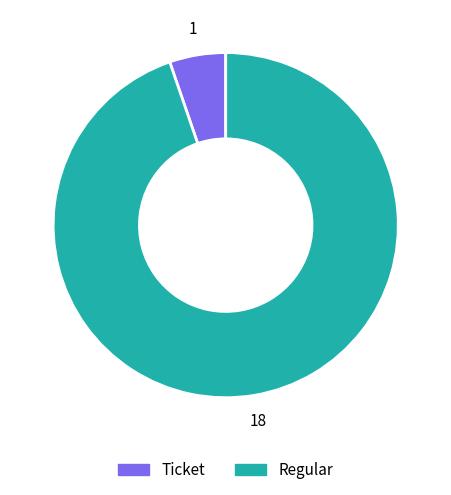

Is the sum of Ticket and Regular greater than half?

Yes